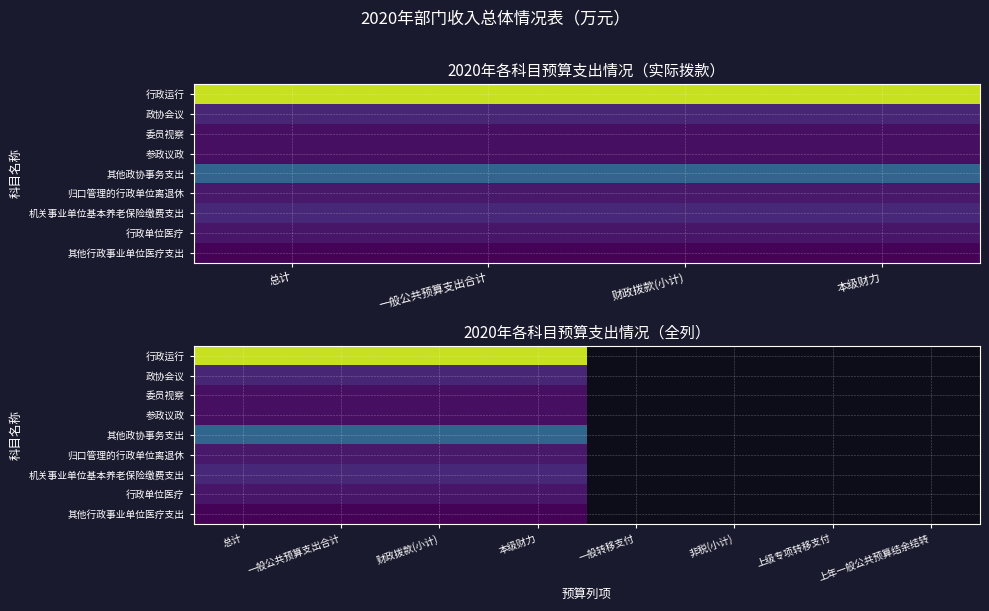

Is the value of 机关事业单位基本养老保险缴费支出 at 上级专项转移支付 greater than the value of 委员视察 at 上年一般公共预算结余结转?

No